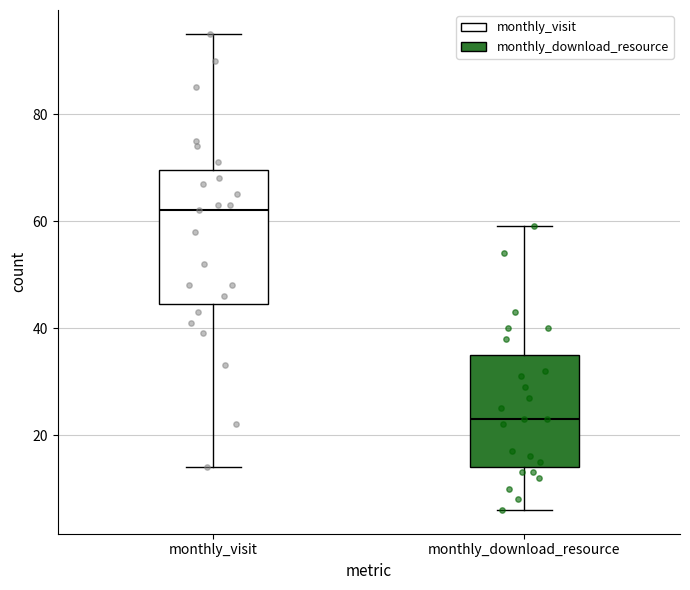

Which box has the lowest median line?

monthly_download_resource